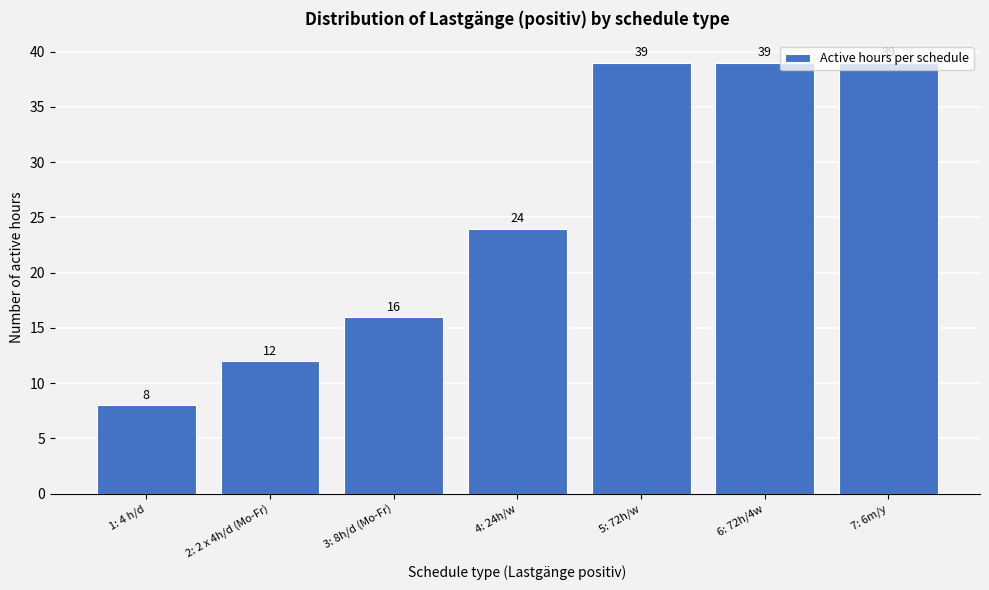

Which label corresponds to the smallest value in the chart?

1: 4 h/d